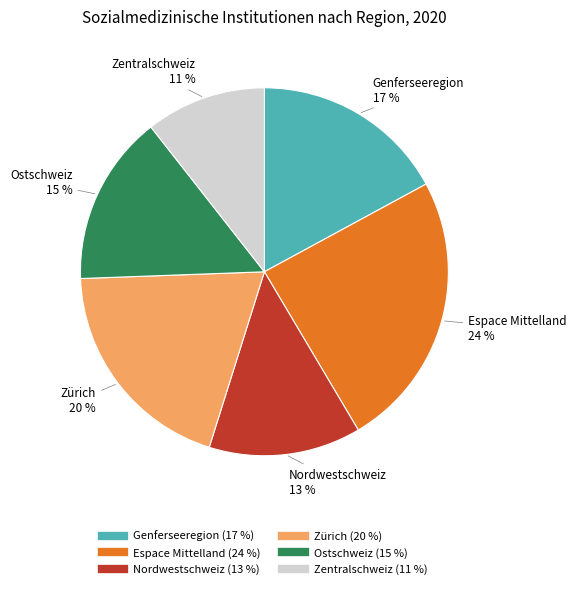

Which has a higher value, Nordwestschweiz or Genferseeregion?

Genferseeregion